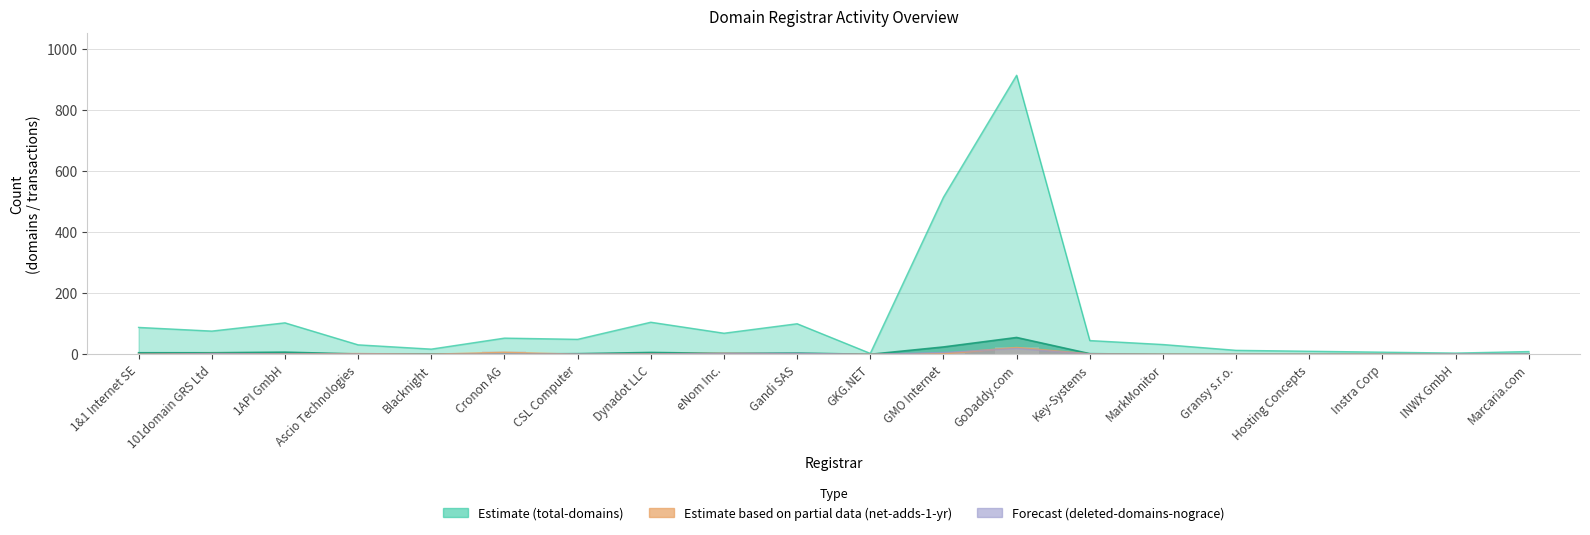

The chart shows a value of 16 at Cronon AG. True or false?

False